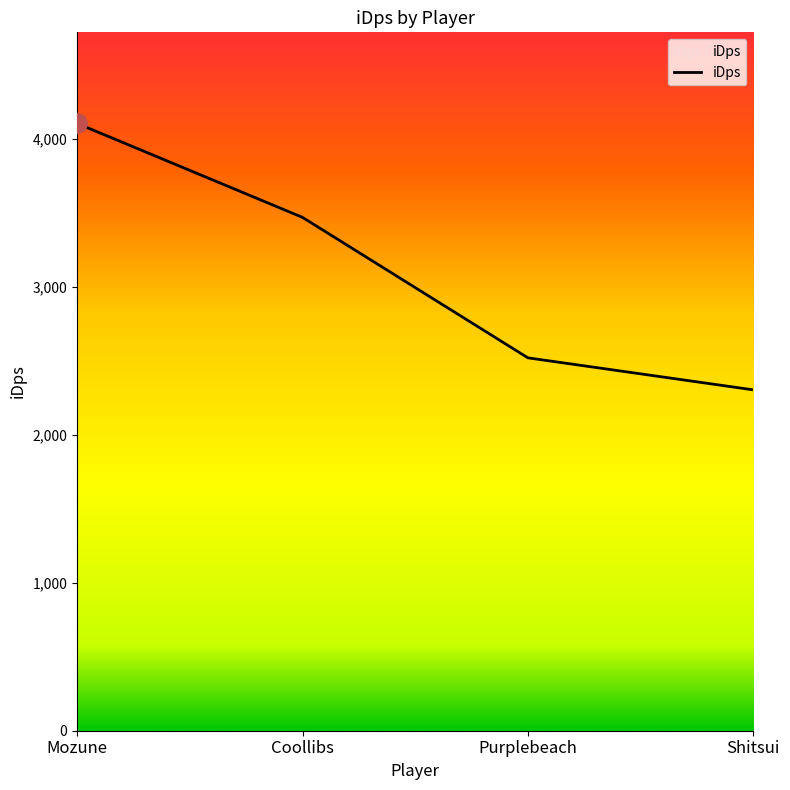

The value at Shitsui is 4135.0. True or false?

False